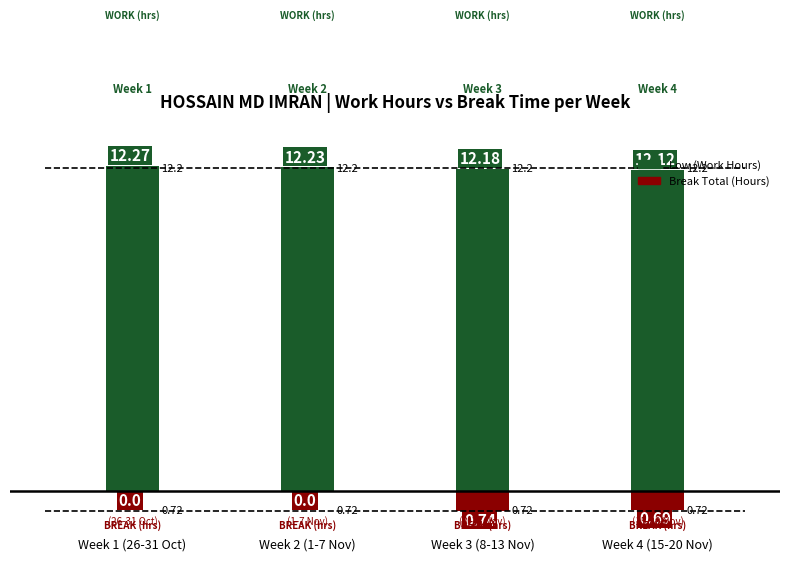

List the labels in order of Break Total (Hours) value, largest first.

Week 1 (26-31 Oct), Week 2 (1-7 Nov), Week 4 (15-20 Nov), Week 3 (8-13 Nov)